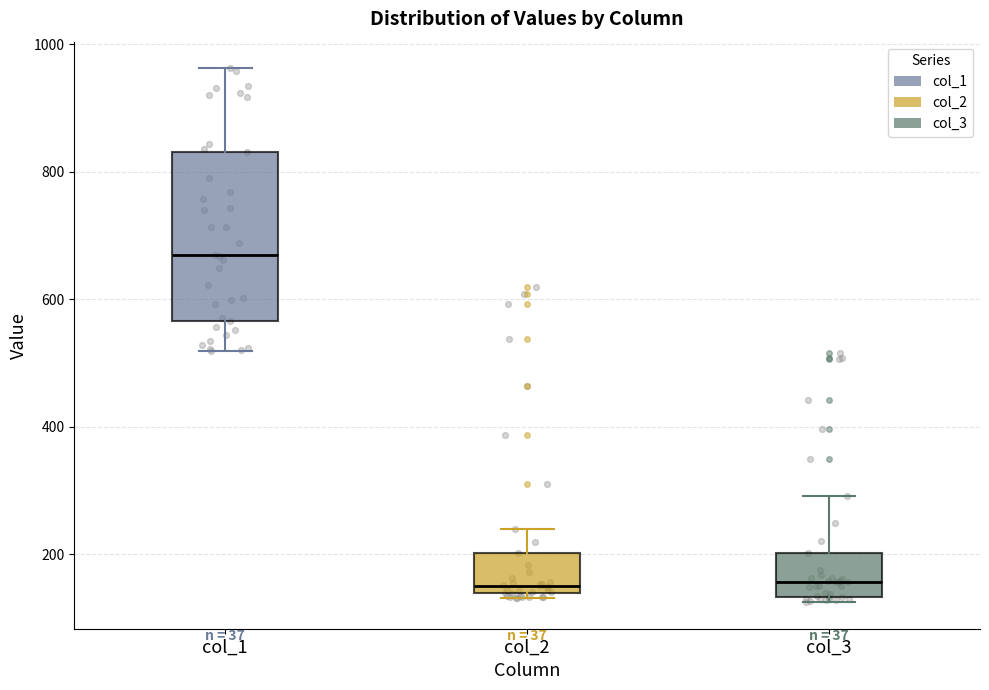

Where does the upper whisker of the box for col_3 end on the y-axis? The values are not printed on the chart, so give them approximately, as read against the axis.

300